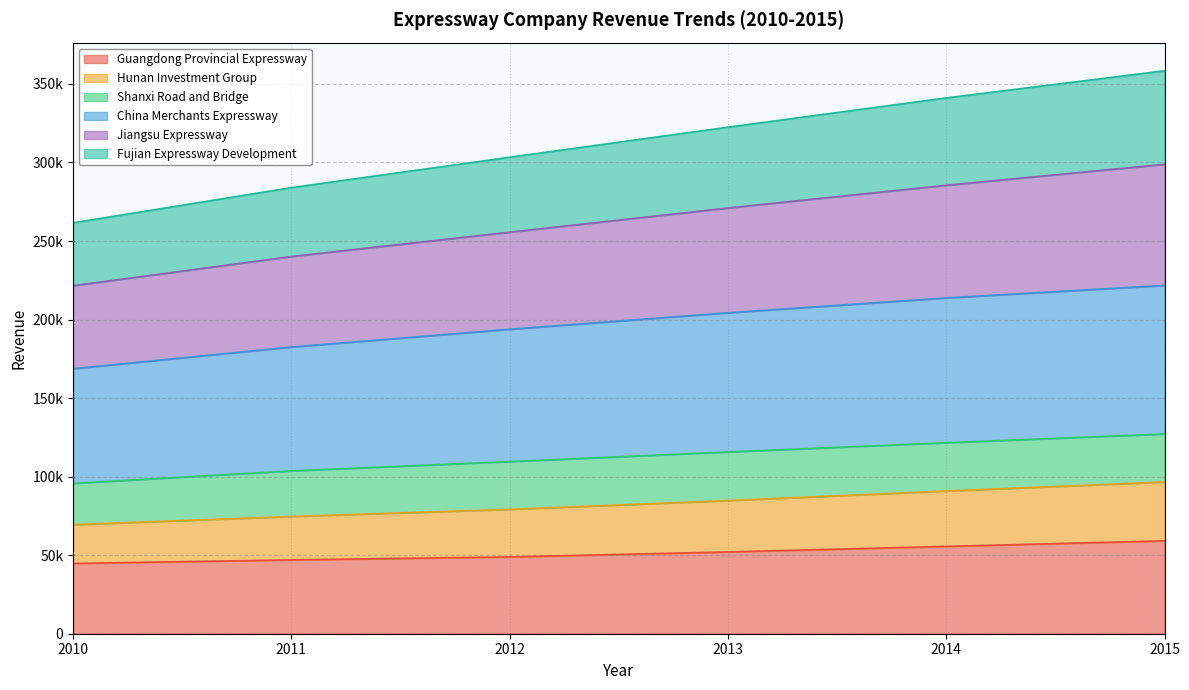

Does the chart display data point markers on the line(s)?

No